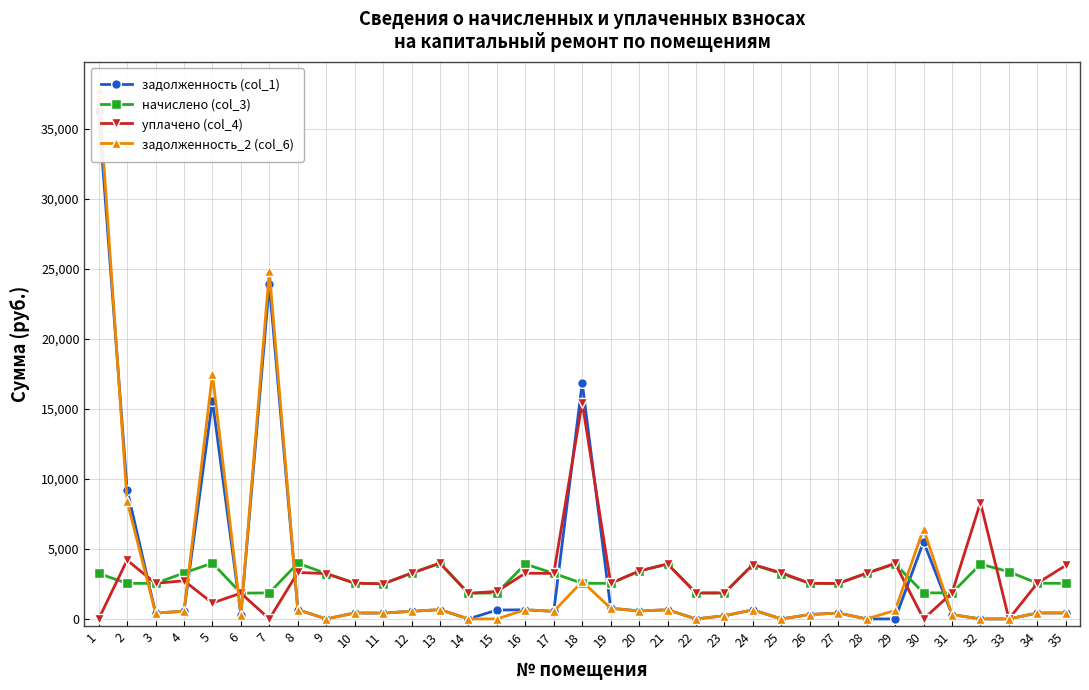

What is the sum of all задолженность_2 (col_6) values?

108317.9